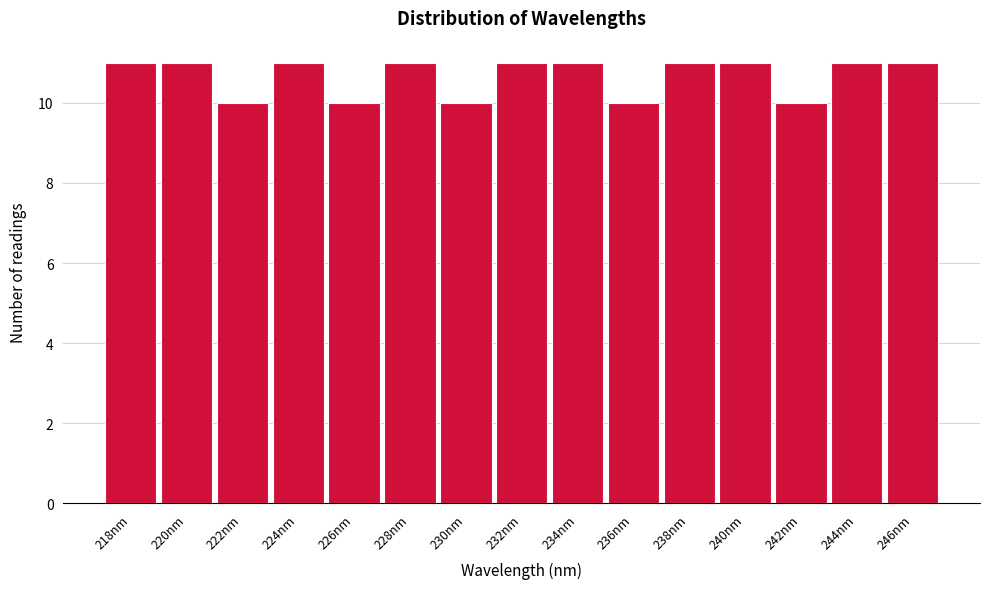

Reading left to right, list all the values displayed in this chart.

11	11	10	11	10	11	10	11	11	10	11	11	10	11	11